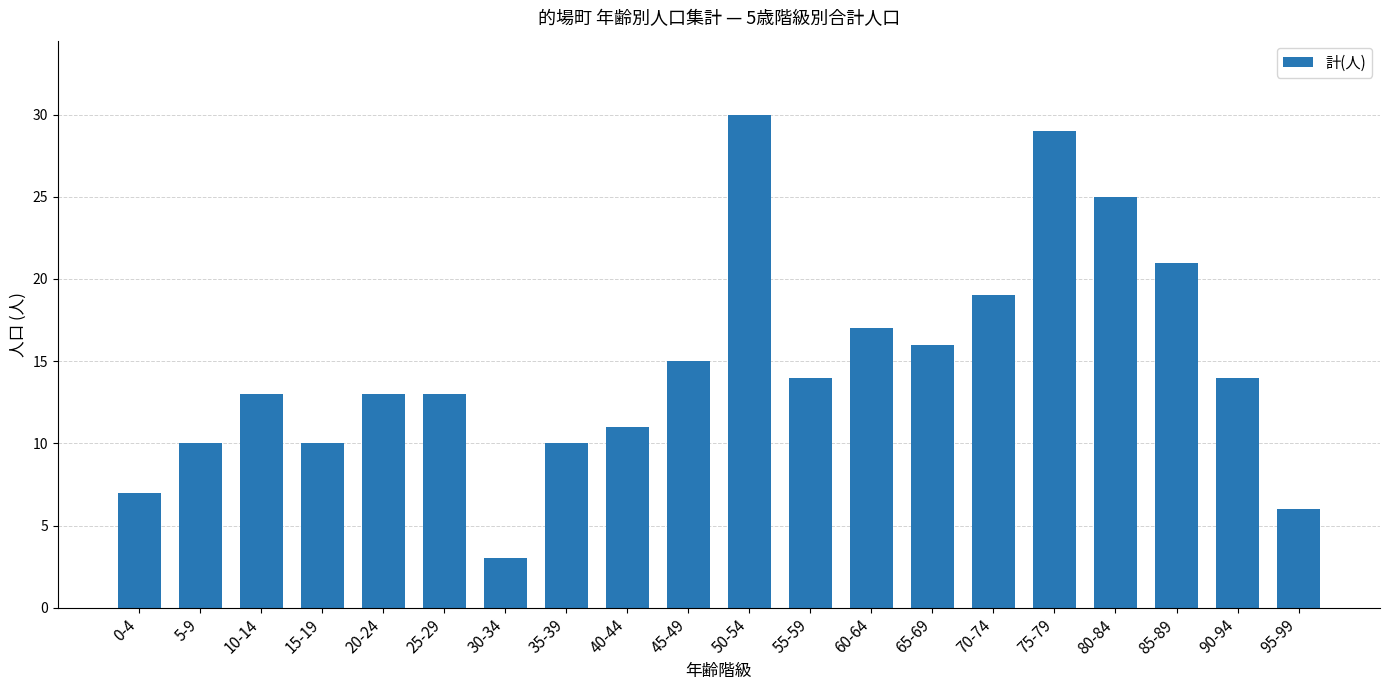

What is the smallest value displayed?

3